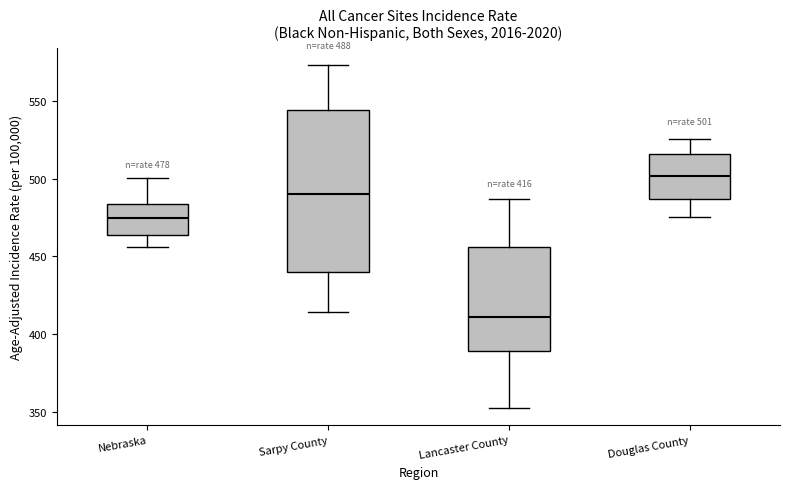

Which box is the tallest, from its lower edge to its upper edge?

Sarpy County